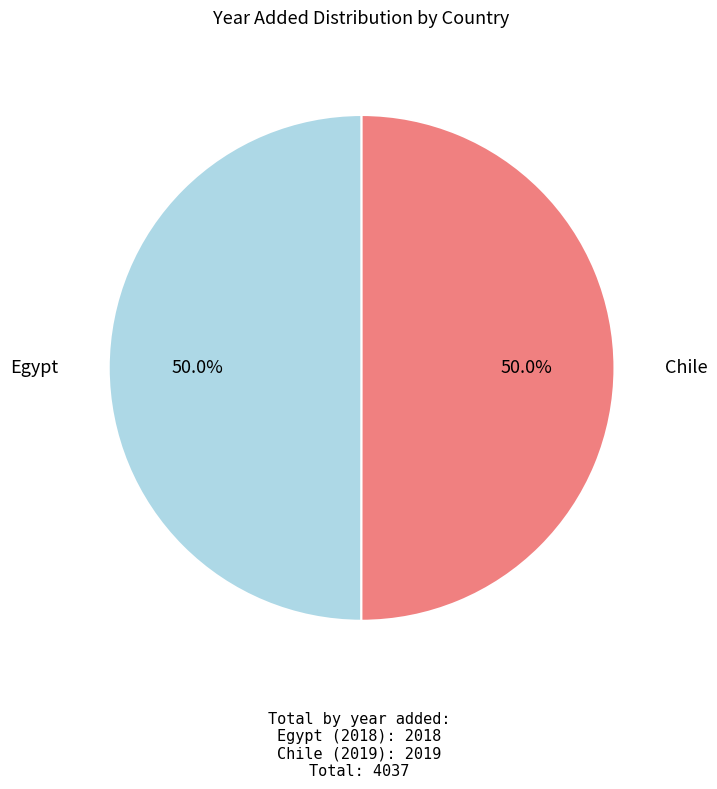

True or false: Chile accounts for 50% of the total.

True